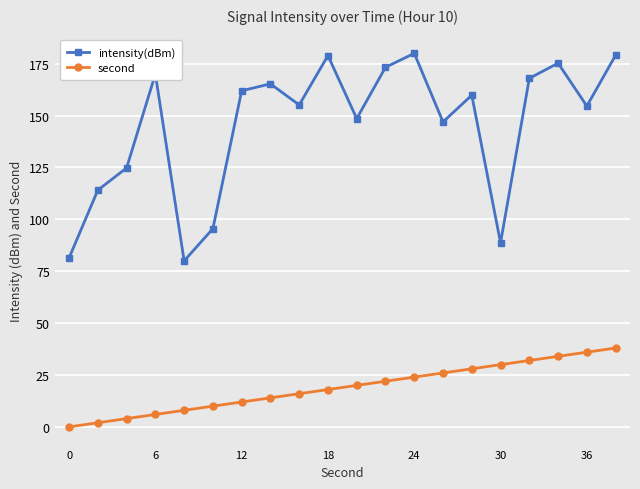

List the series in order of their peak value, highest first.

intensity(dBm), second